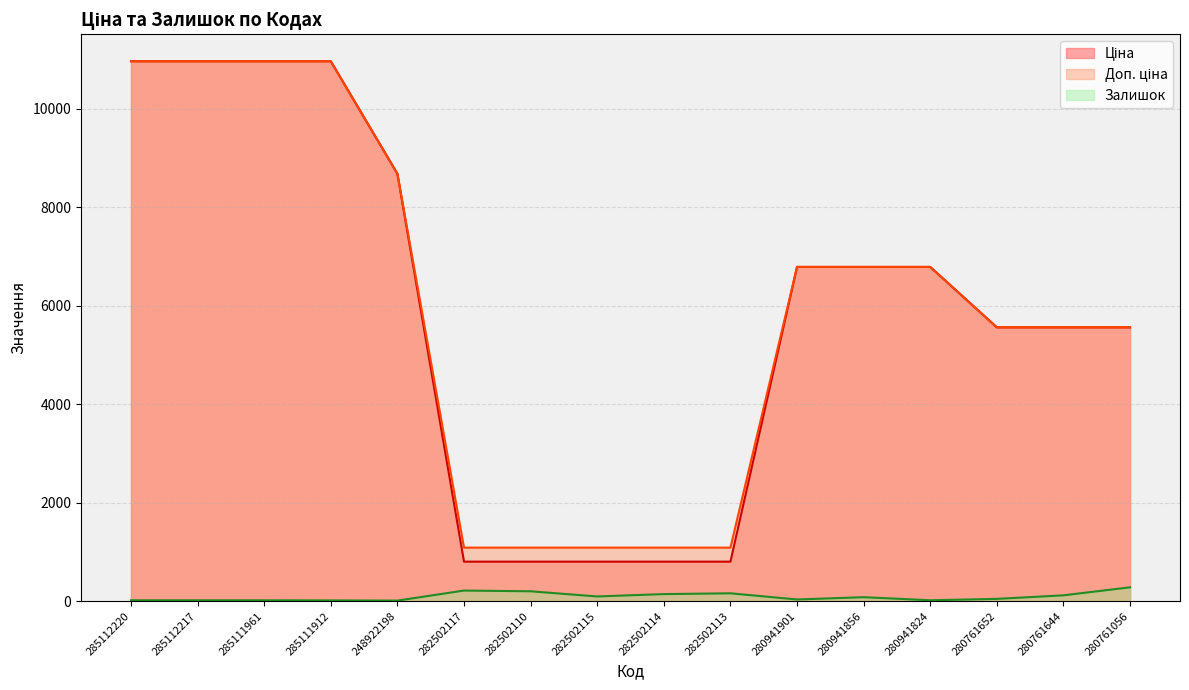

What is the total value across all series at 280941901?

13608.3